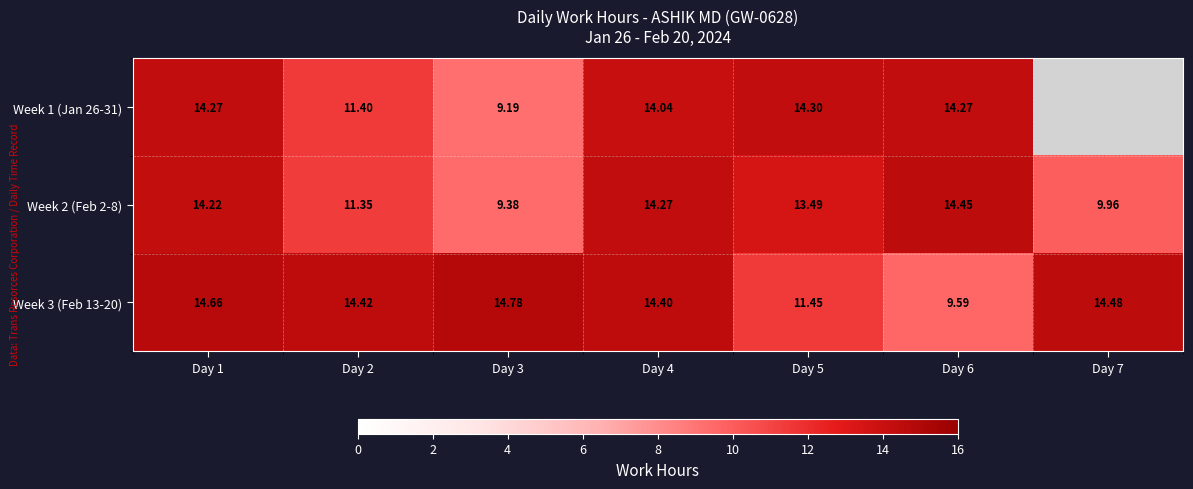

At which label does Week 2 (Feb 2-8) reach its minimum?

Day 3